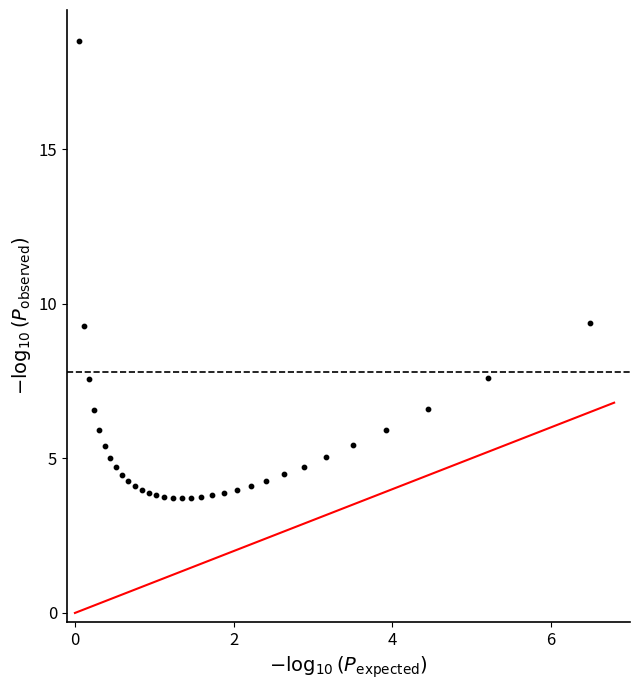

What is the range of Y values (max minus min)?

14.8